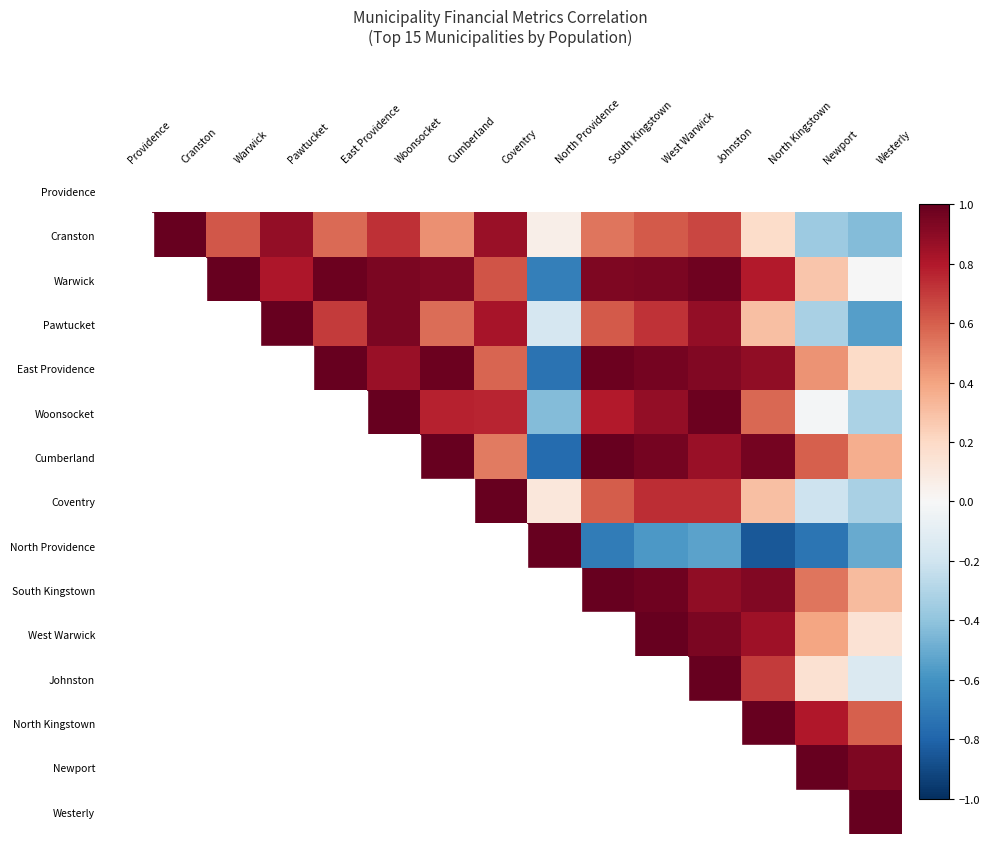

The South Kingstown series shows 0.9 at Johnston. True or false?

True